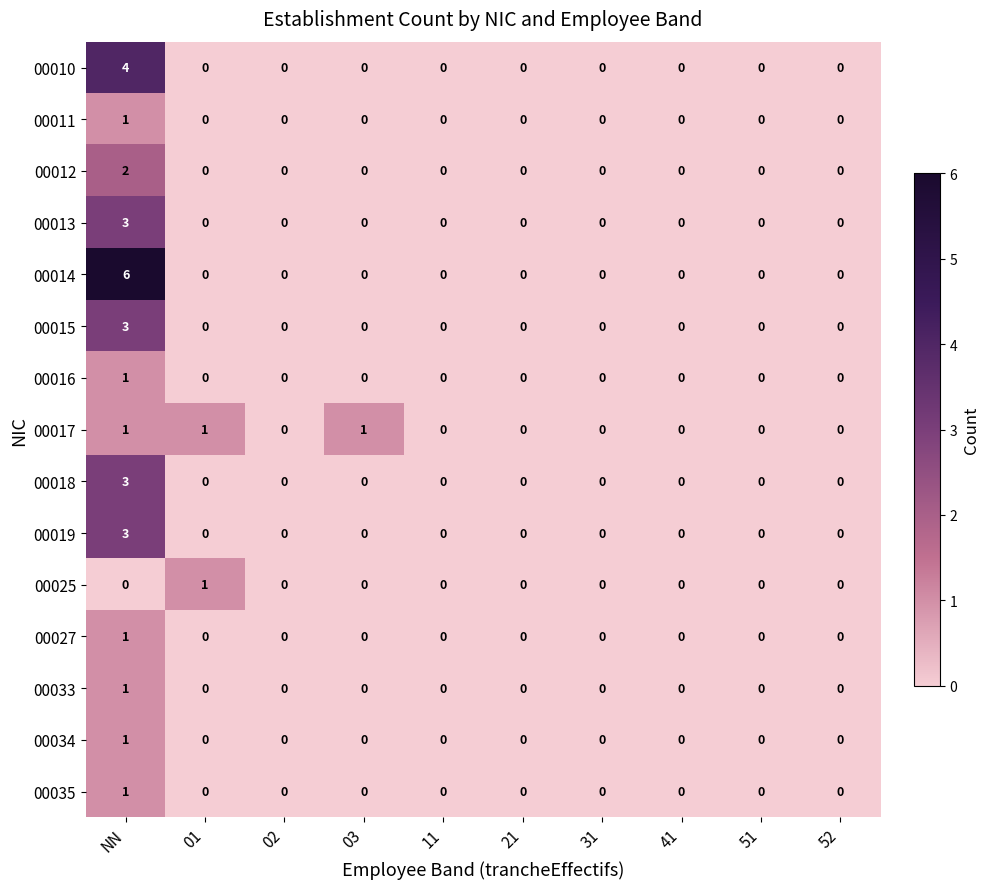

Which series has the widest spread of values?

00014